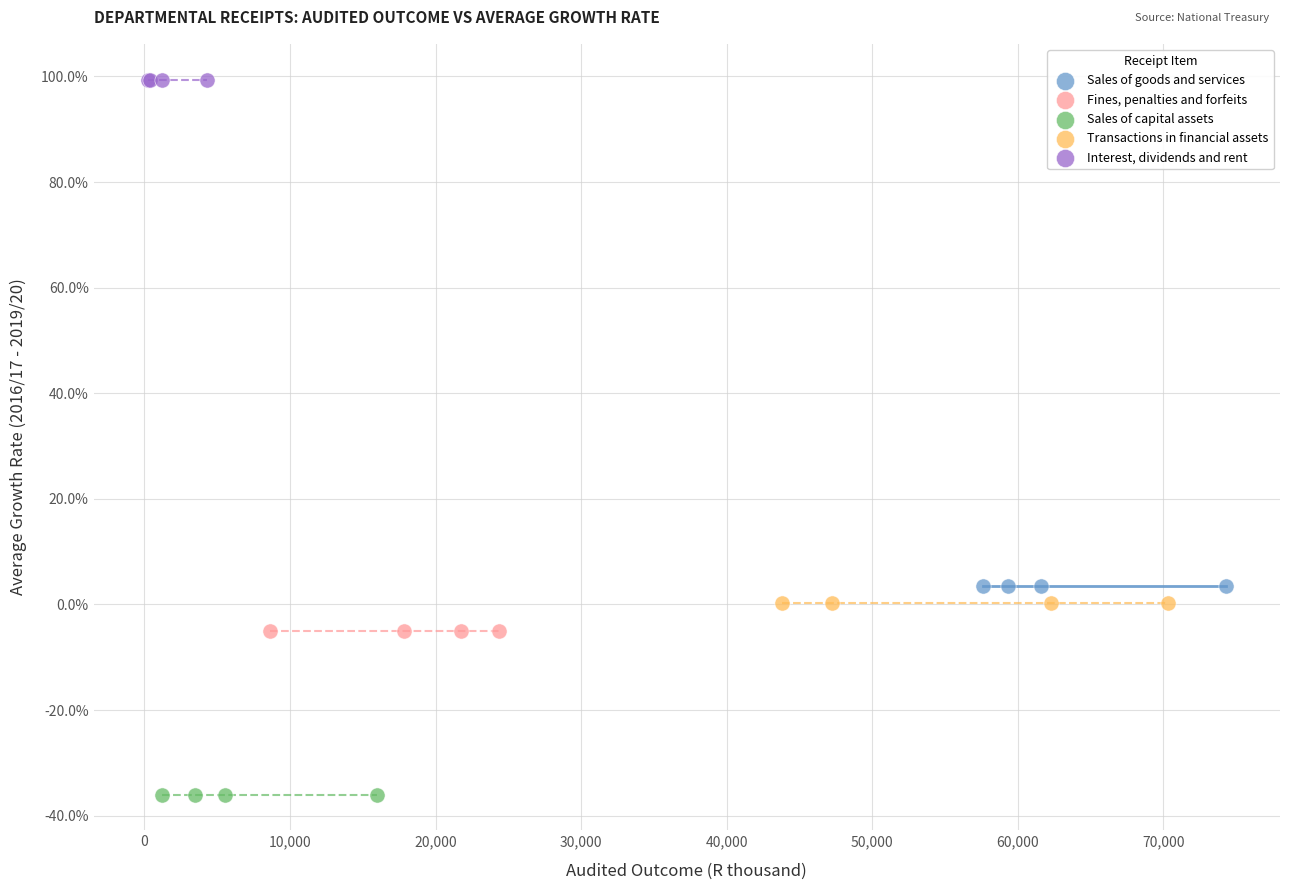

What are all the series names shown in the legend?

Sales of goods and services, Fines, penalties and forfeits, Sales of capital assets, Transactions in financial assets, Interest, dividends and rent